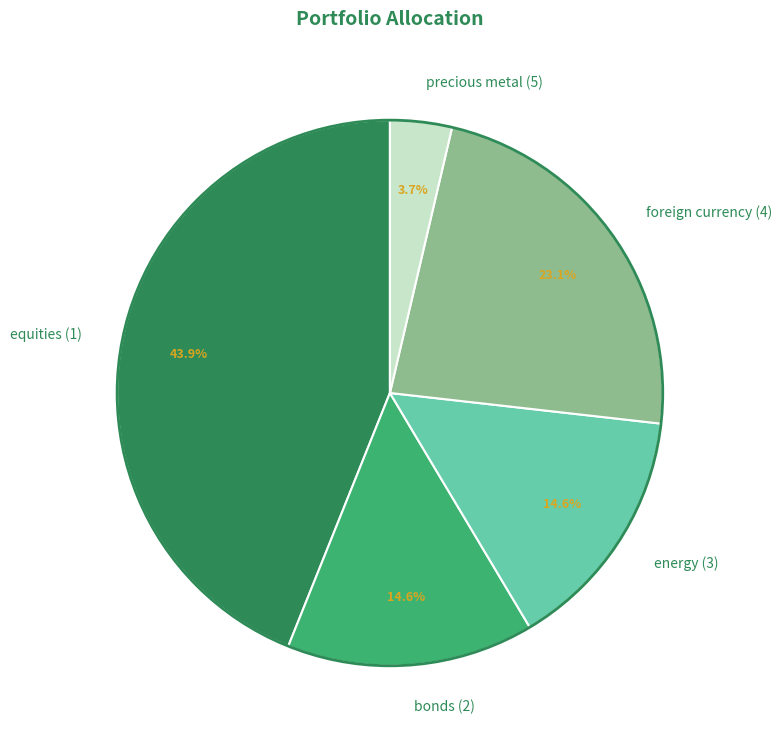

To the nearest percent, what is the difference between the precious metal (5) and equities (1) slice percentages?

40%